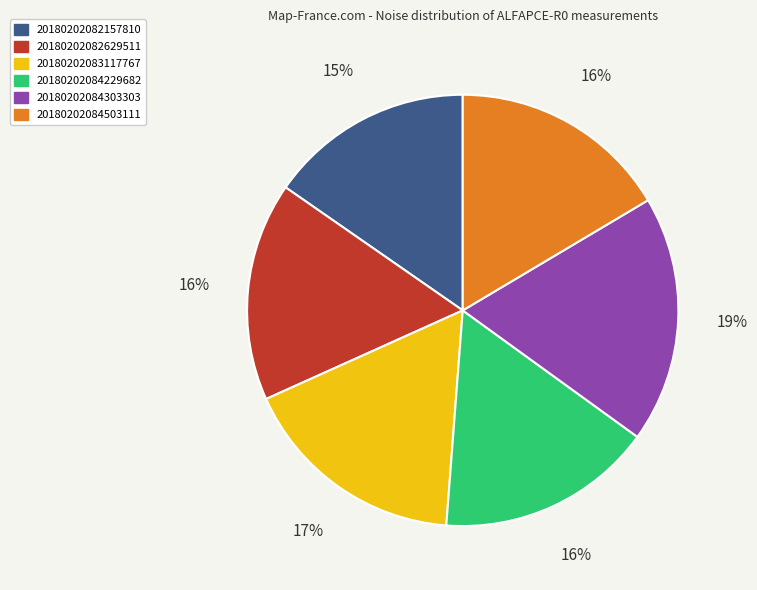

Which slice is the smallest?

20180202082157810